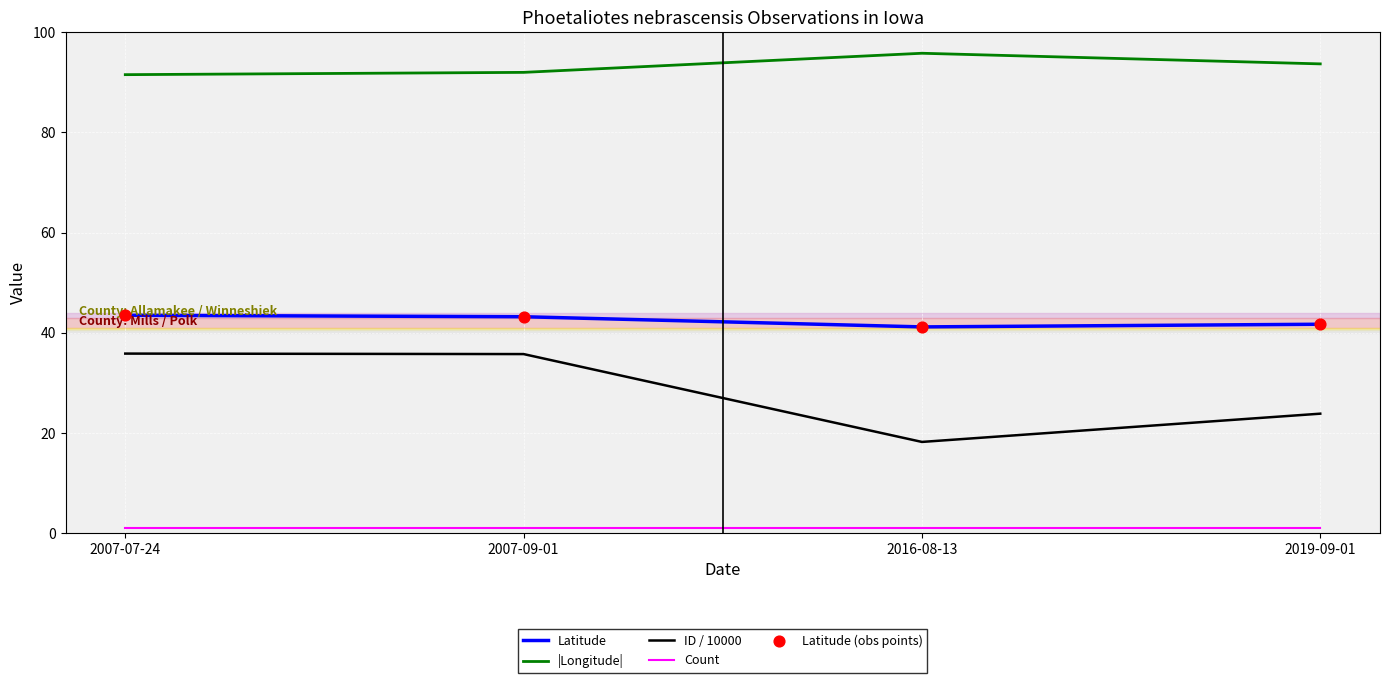

Is the value of ID / 10000 at 2007-07-24 greater than the value of Count at 2019-09-01?

Yes